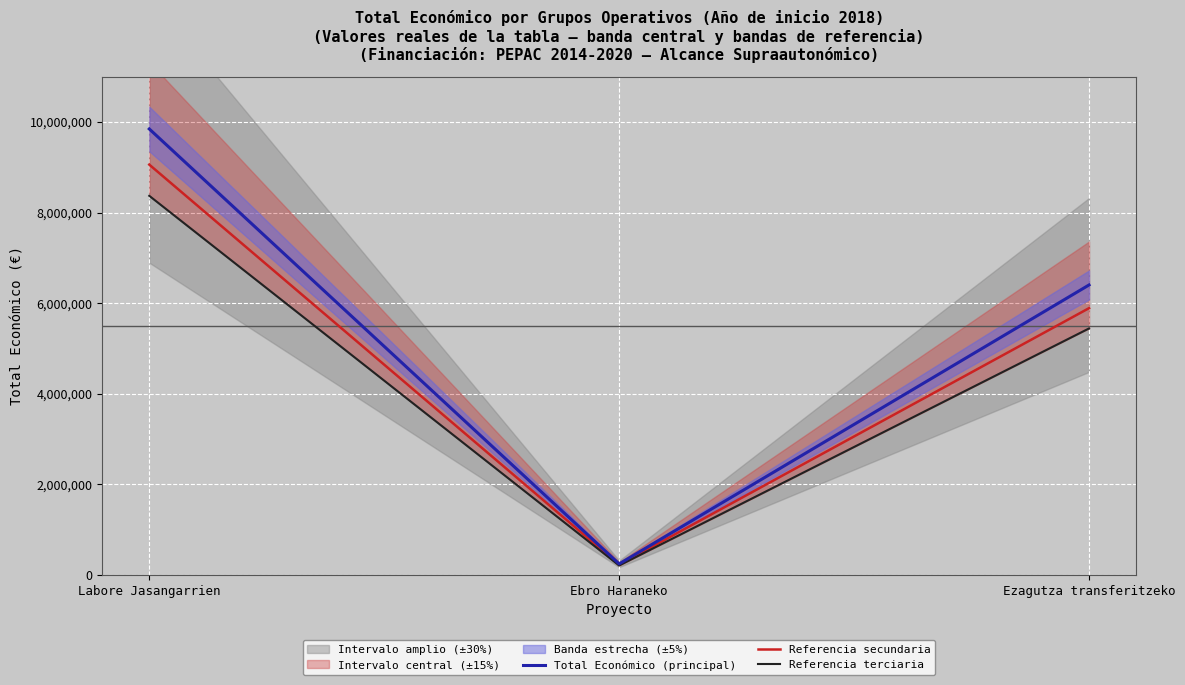

What is the approximate value of Referencia terciaria at Ebro Haraneko?

204148.8